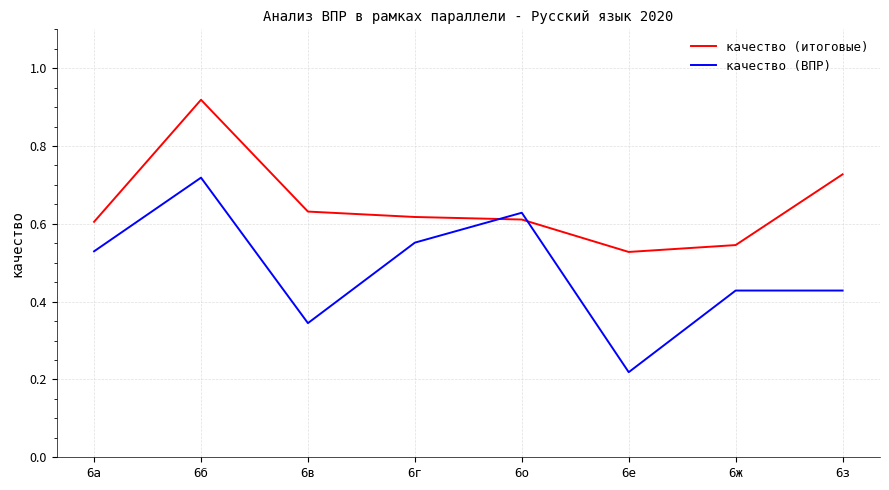

What position from the left is 6а?

1